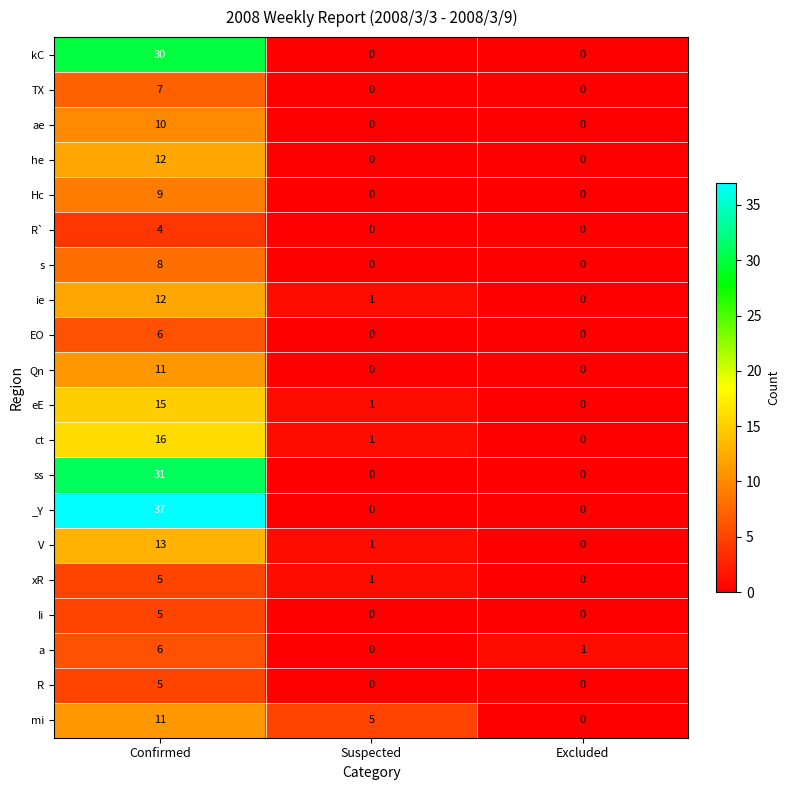

Is it true that a equals 8 at Confirmed?

False